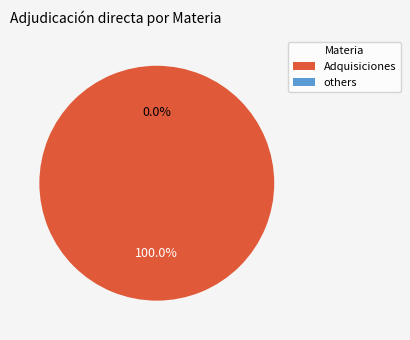

Does any single category account for the majority?

No